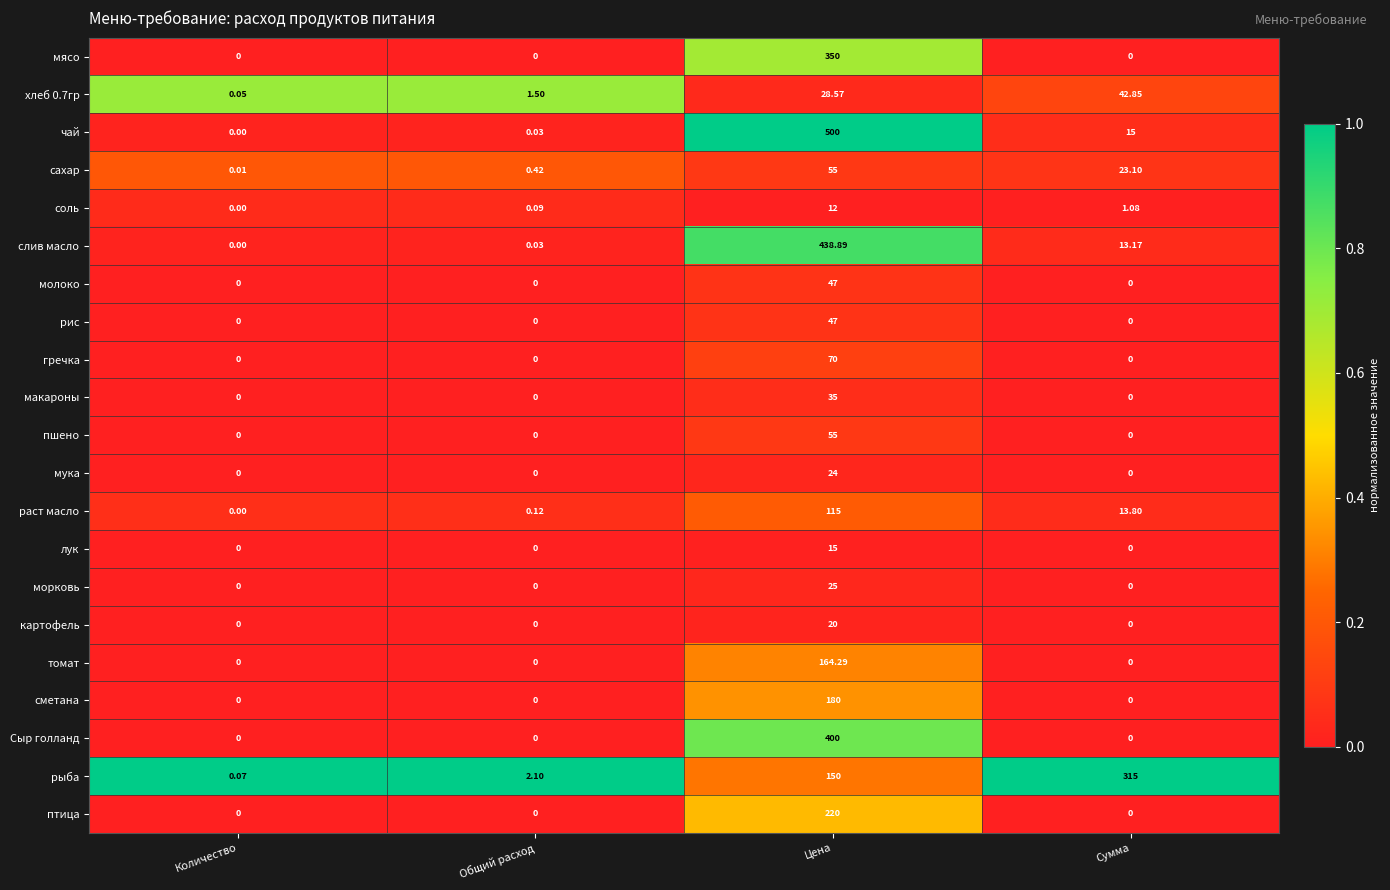

At which label does чай reach its peak?

Цена